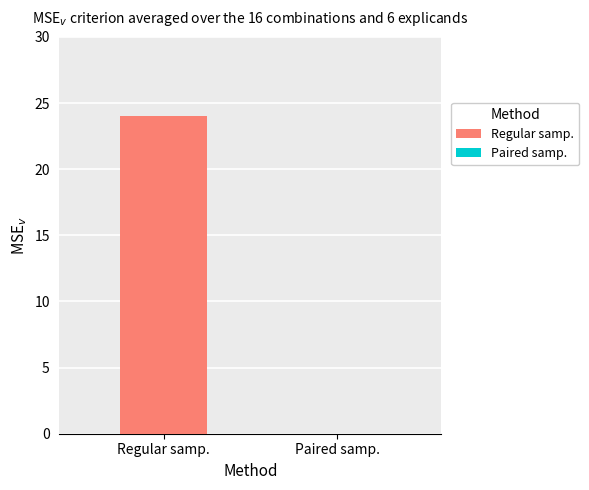

Which series has the largest range (max minus min)?

Regular samp.